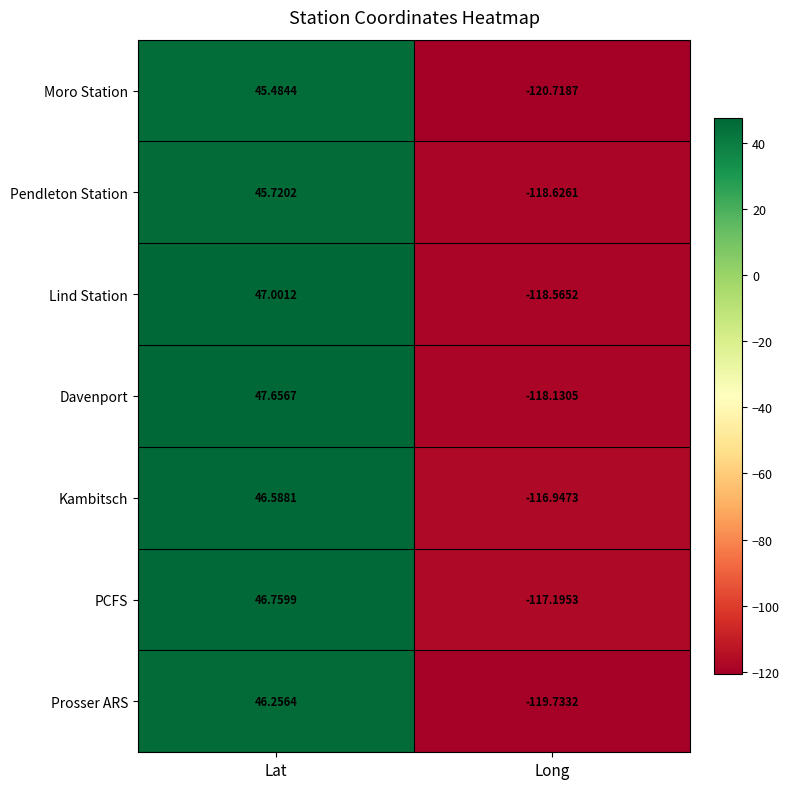

Which series has the largest total across all categories?

Kambitsch